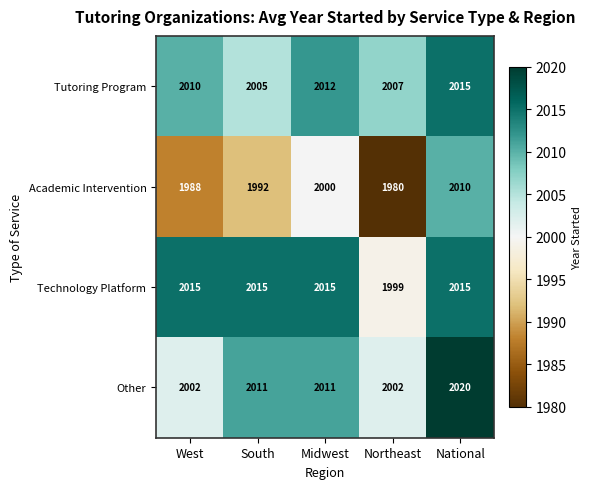

Reading left to right, extract all data points from this chart.

Tutoring Program: 2010	2005	2012	2007	2015
Academic Intervention: 1988	1992	2000	1980	2010
Technology Platform: 2015	2015	2015	1999	2015
Other: 2002	2011	2011	2002	2020